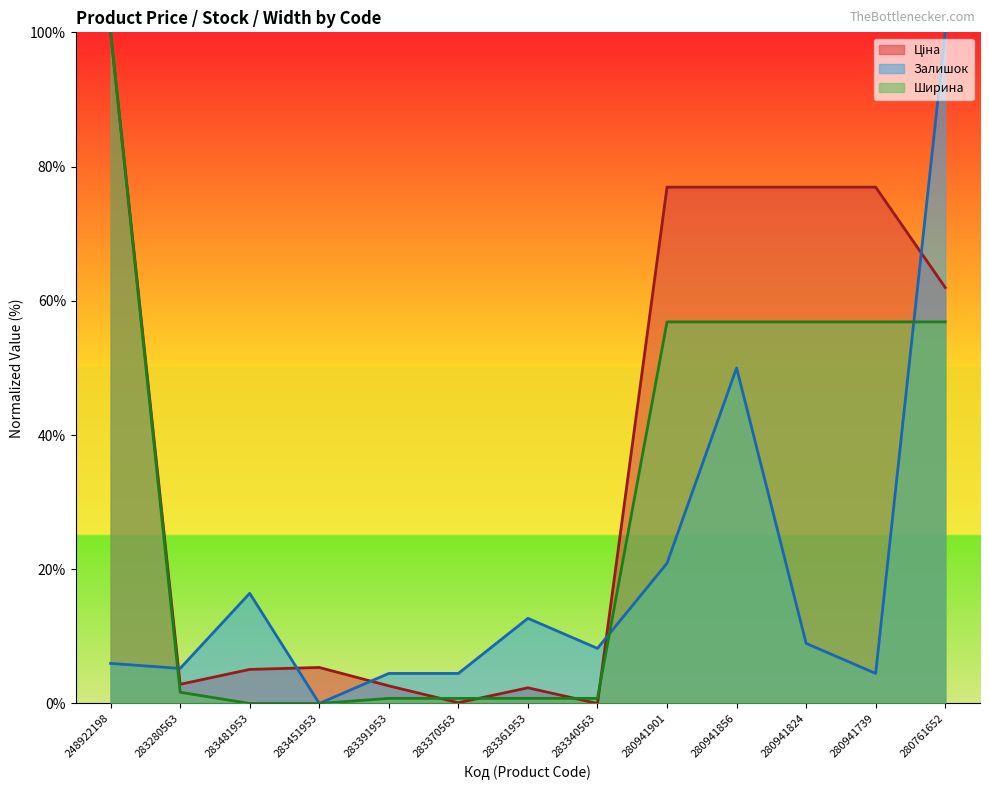

What is the difference between the second highest and second lowest values in the Залишок (line) series?

45.5